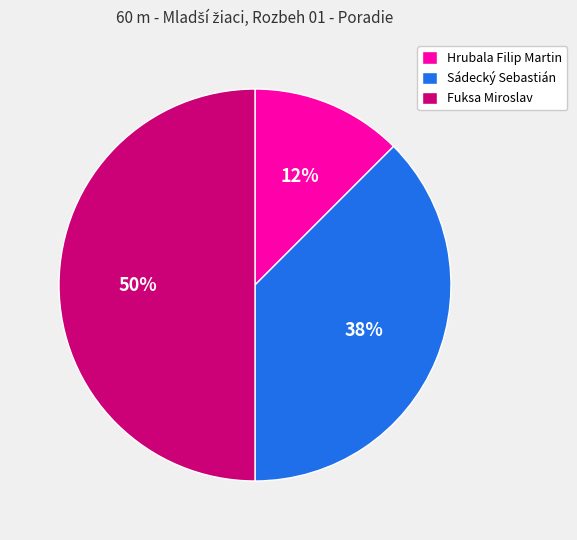

True or false: Hrubala Filip Martin accounts for 12% of the total.

True